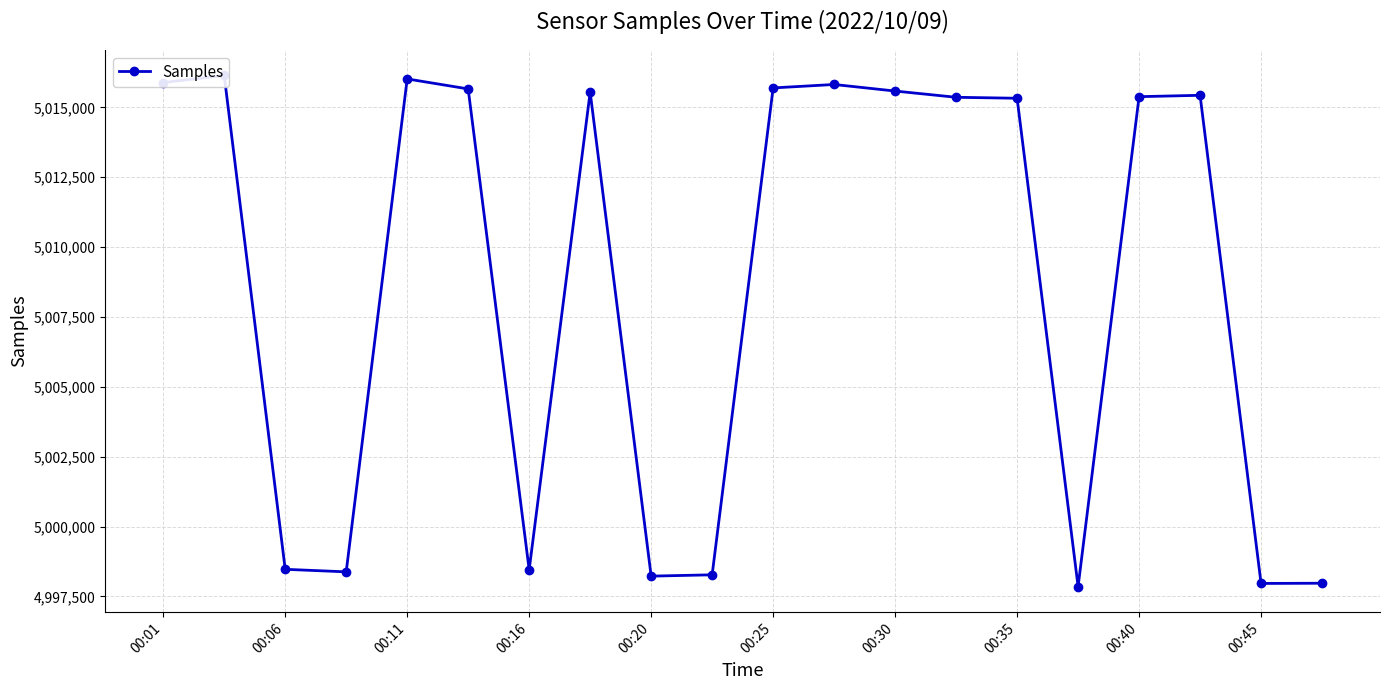

What is the difference between the maximum and second lowest values?

18176